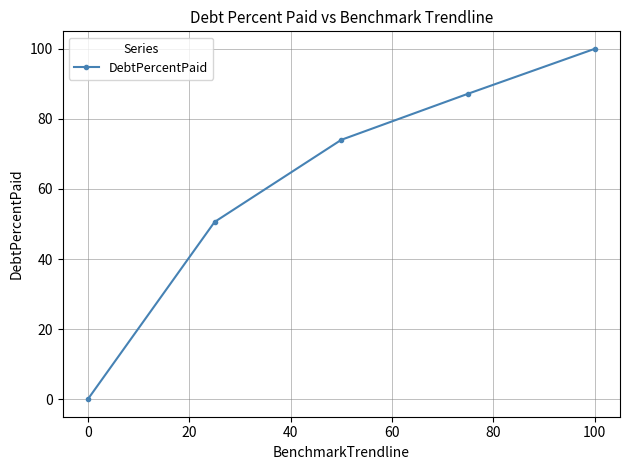

True or false: there are more than 1 points higher than both neighbors.

False